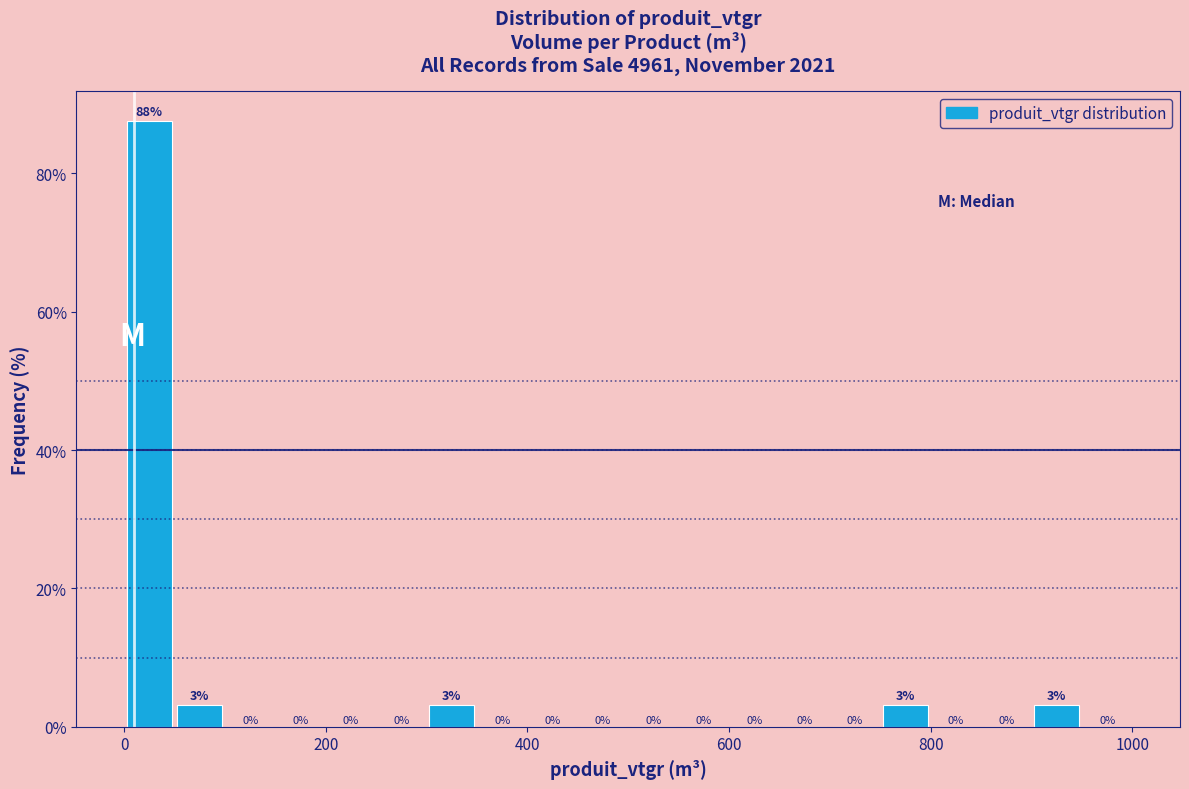

Around what value on the x-axis is the tallest bar? Give the approximate position of its centre, as read against the axis.

20